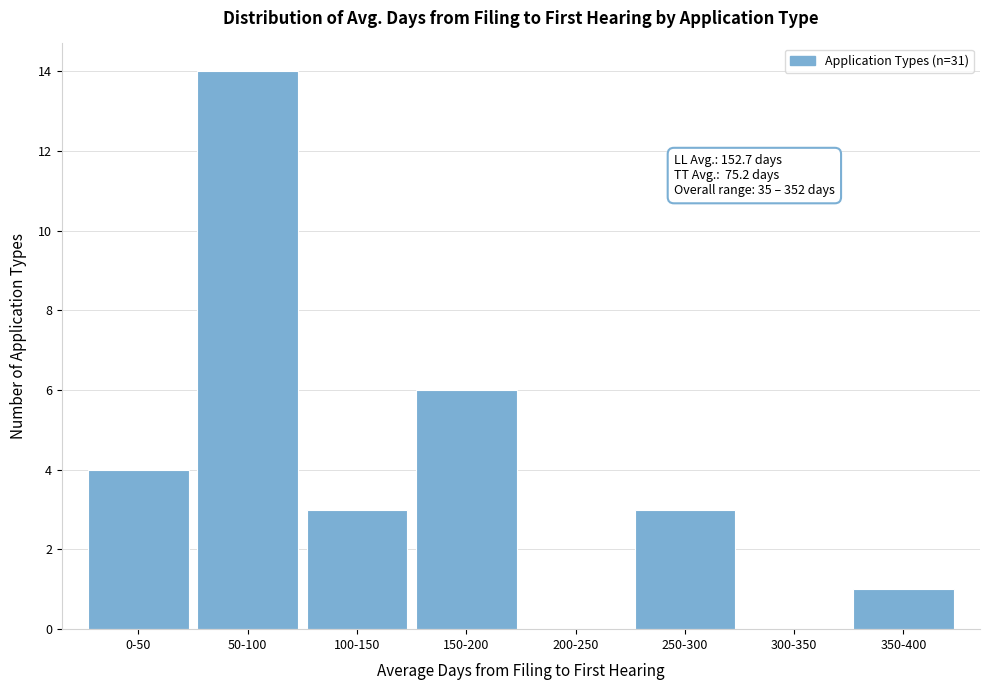

Reading left to right, transcribe all the data shown in this chart.

0-50=4	50-100=14	100-150=3	150-200=6	200-250=0	250-300=3	300-350=0	350-400=1